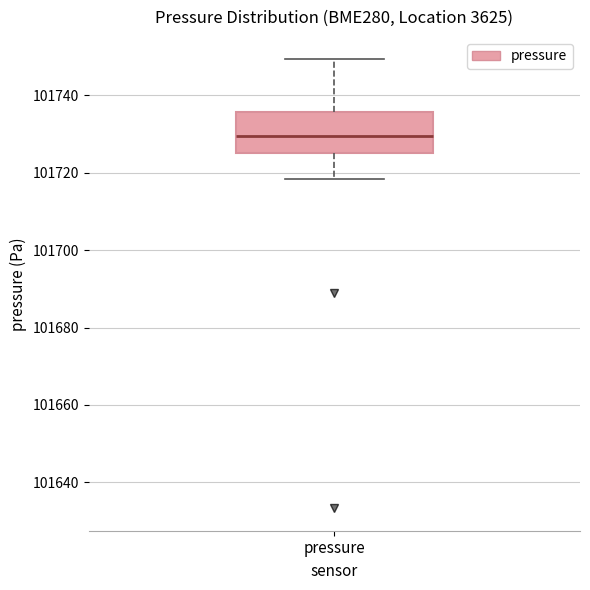

Transcribe this box plot: give where the median line is, the range the box spans, and where the two whiskers end, as read against the y-axis. The values are not printed on the chart, so give them approximately, as read against the axis.

median 101730, box 101726 to 101736, whiskers 101718 to 101750